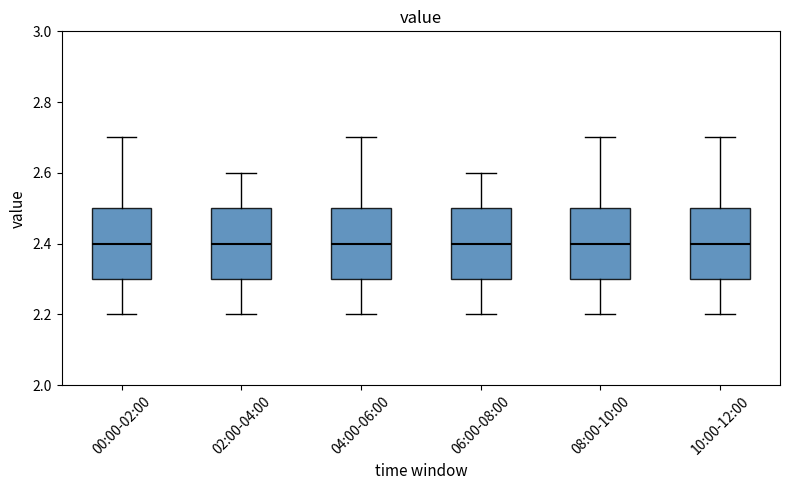

Where does the lower whisker of the box for 00:00-02:00 end on the y-axis? The values are not printed on the chart, so give them approximately, as read against the axis.

2.2